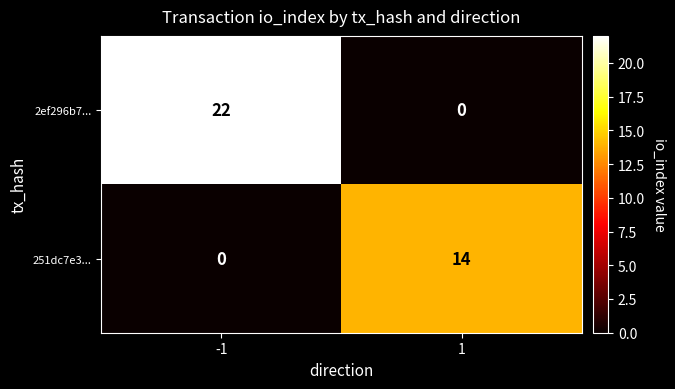

List the series in order of their overall mean, highest first.

2ef296b7..., 251dc7e3...